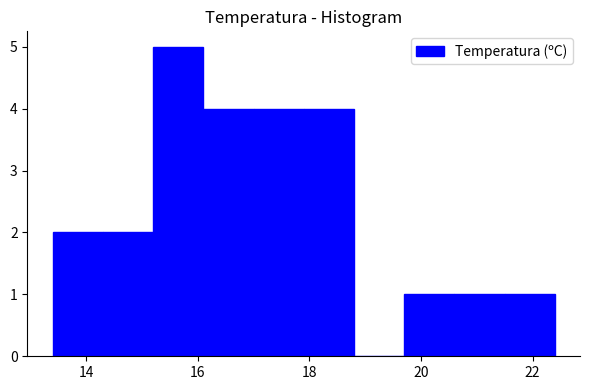

Reading left to right, transcribe this chart: for each bar, give the range it covers on the x-axis and its height. Neither the bar edges nor the heights are printed on the chart, so give them approximately, as read against the axes.

13.4 to 14.3: 2
14.3 to 15.2: 2
15.2 to 16.1: 5
16.1 to 17.0: 4
17.0 to 17.9: 4
17.9 to 18.8: 4
18.8 to 19.7: 0
19.7 to 20.6: 1
20.6 to 21.5: 1
21.5 to 22.4: 1